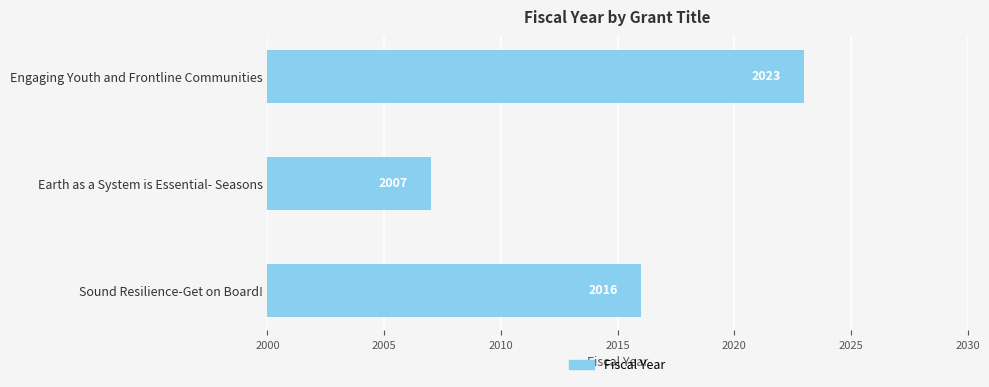

How many values are between 2007 and 2023?

3